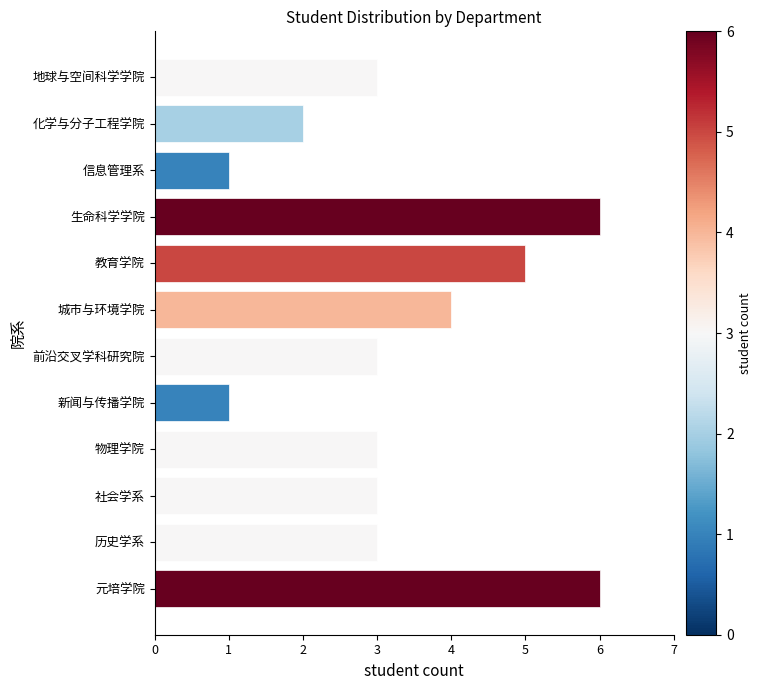

Reading top to bottom, list all the values displayed in this chart.

3	2	1	6	5	4	3	1	3	3	3	6